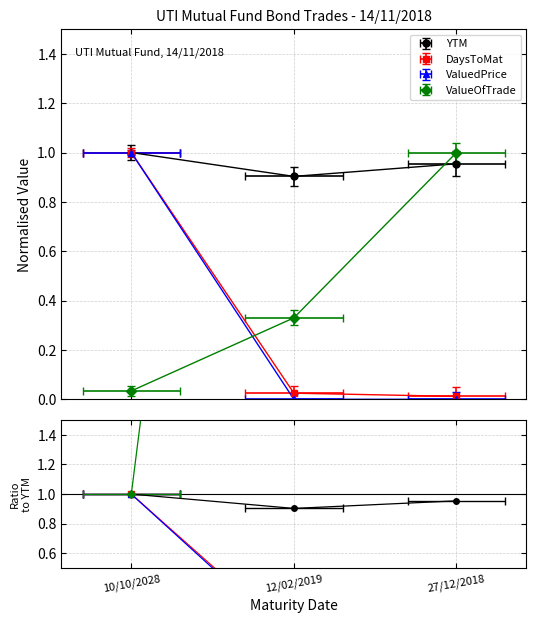

Reading left to right, what are all the values shown in this chart?

daystomat: 10/10/2028=1.0	12/02/2019=0.0	27/12/2018=0.0
ytm: 10/10/2028=1.0	12/02/2019=0.9	27/12/2018=1.0
valued_price: 10/10/2028=1.0	12/02/2019=0.0	27/12/2018=0.0
value_of_trade: 10/10/2028=0.0	12/02/2019=0.3	27/12/2018=1.0